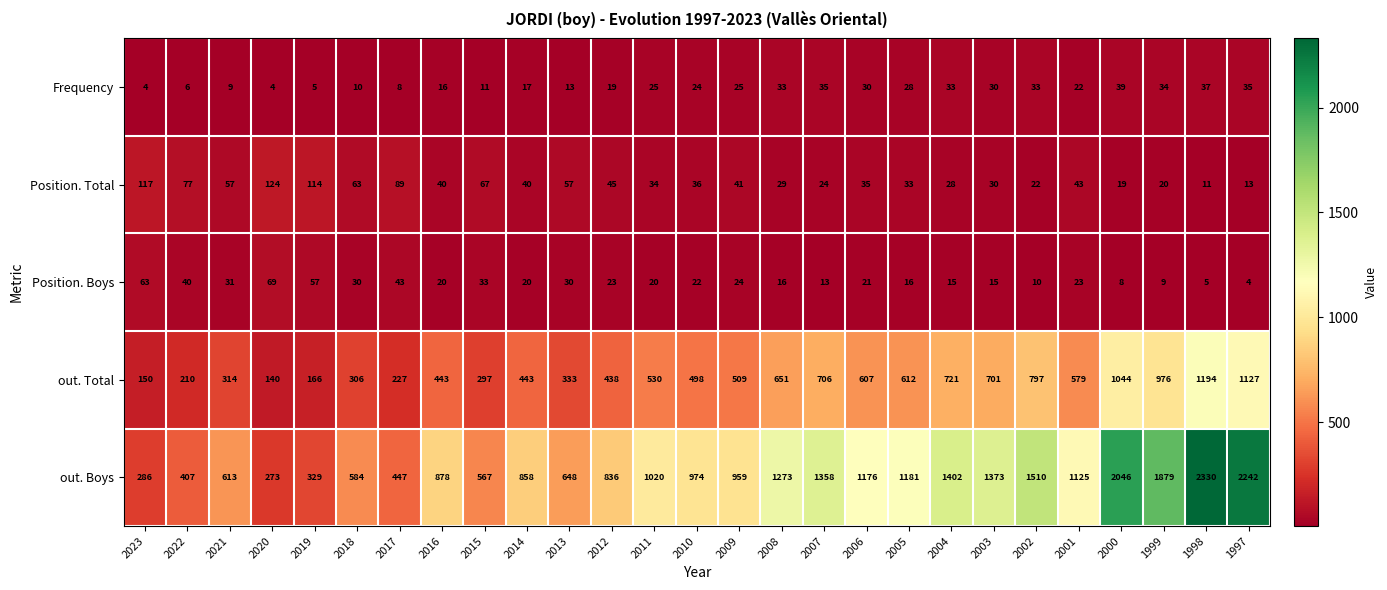

Count the number of data series in this chart.

5